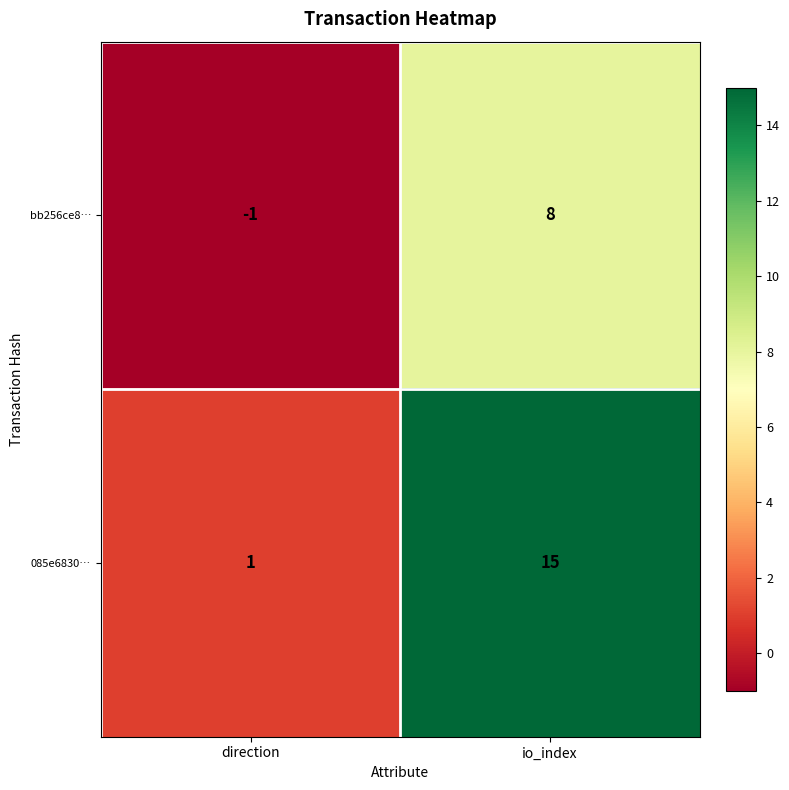

Reading right to left, list all the values displayed in this chart.

bb256ce8…: 8	-1
085e6830…: 15	1